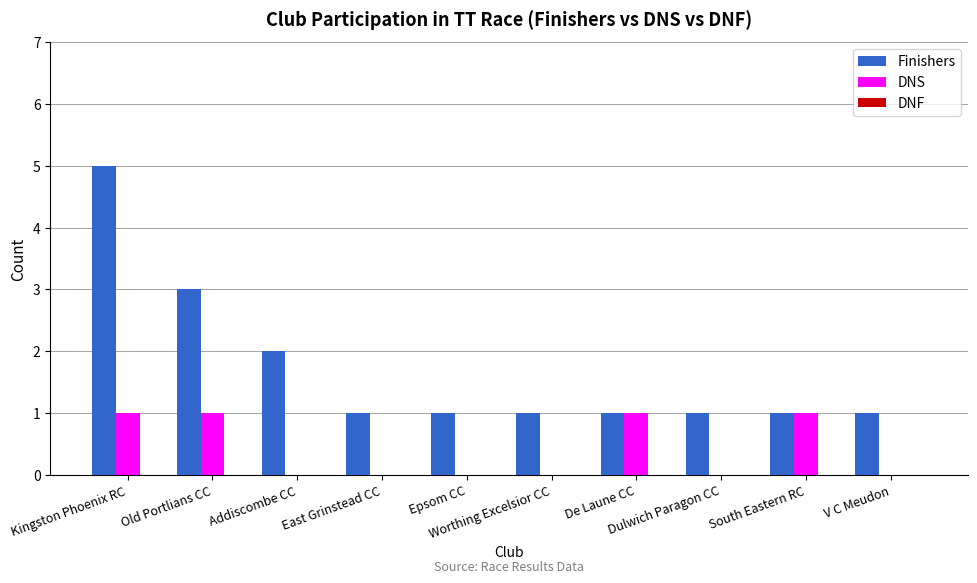

Which series has the largest total across all categories?

Finishers